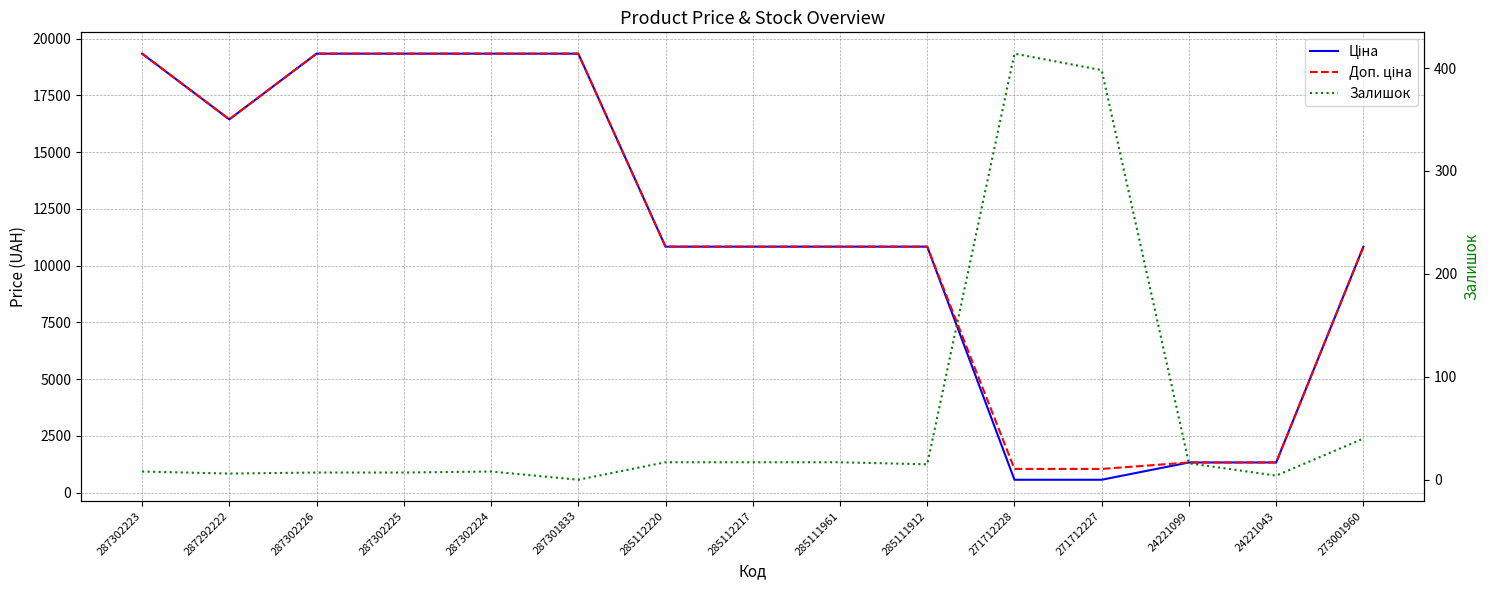

True or false: Ціна and Залишок cross at least once.

False